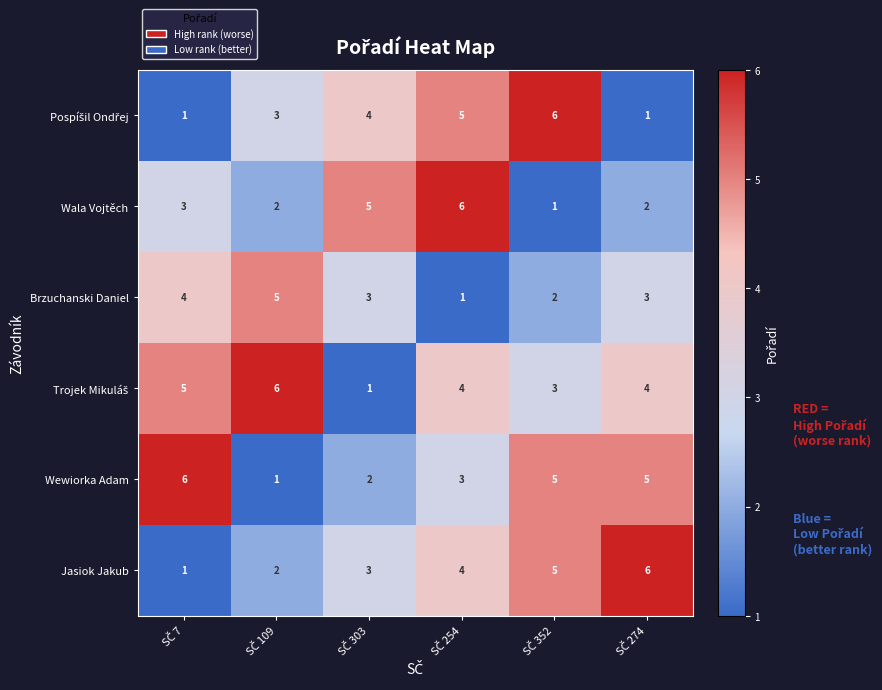

What is the average value of the Wewiorka Adam series?

4